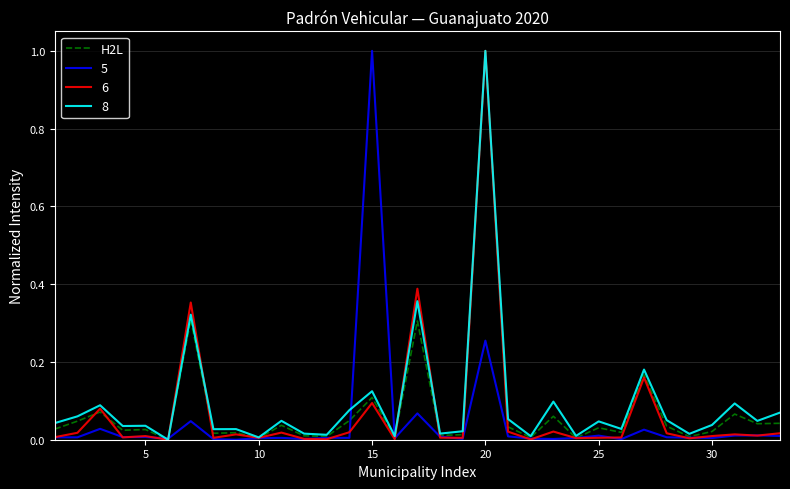

What is the maximum value shown in the chart?

1.0